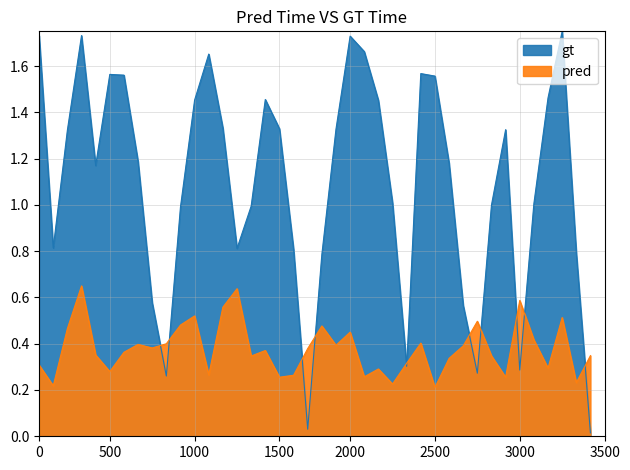

True or false: pred and gt cross at least once.

True